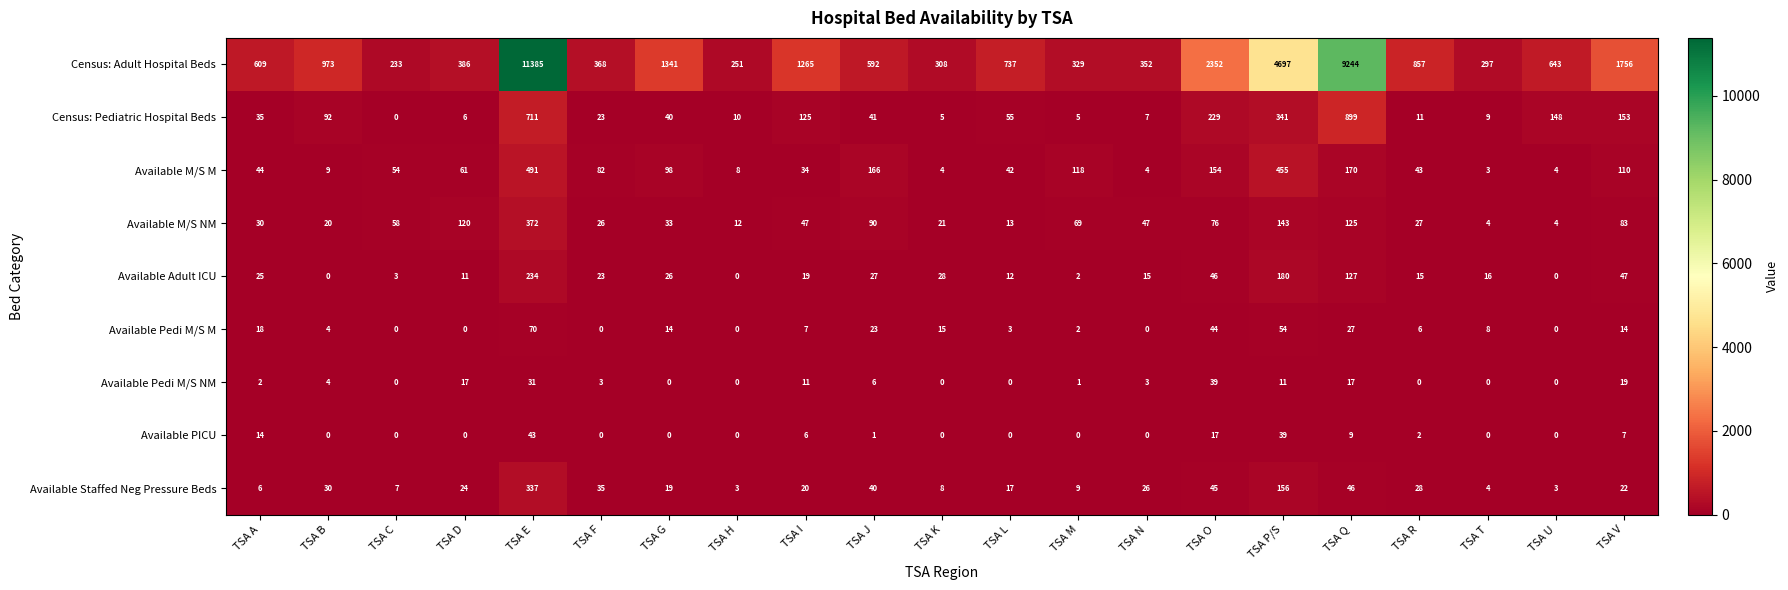

What is the maximum value shown in the chart?

11385